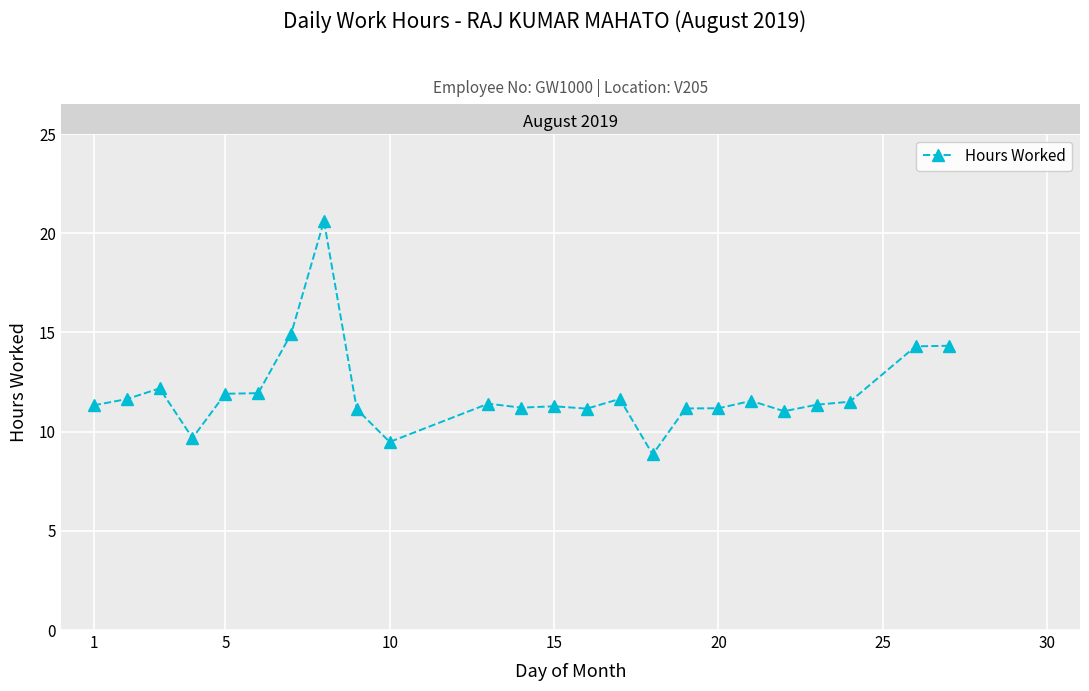

What is the average value?

12.0